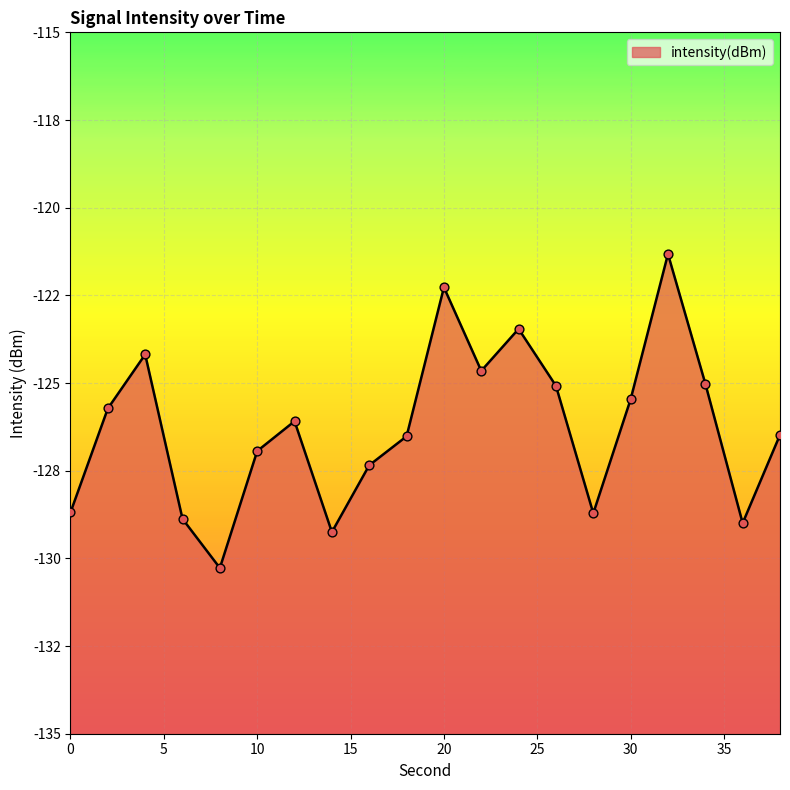

What is the change in value from 24 to 26?

-1.6